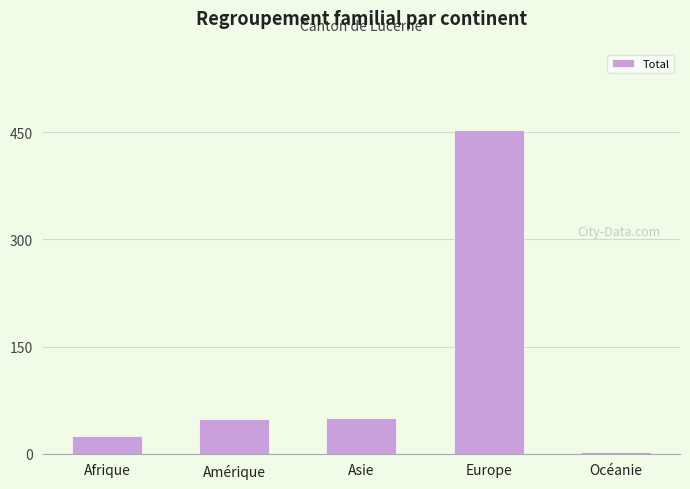

The chart shows a value of 50 at Asie. True or false?

True